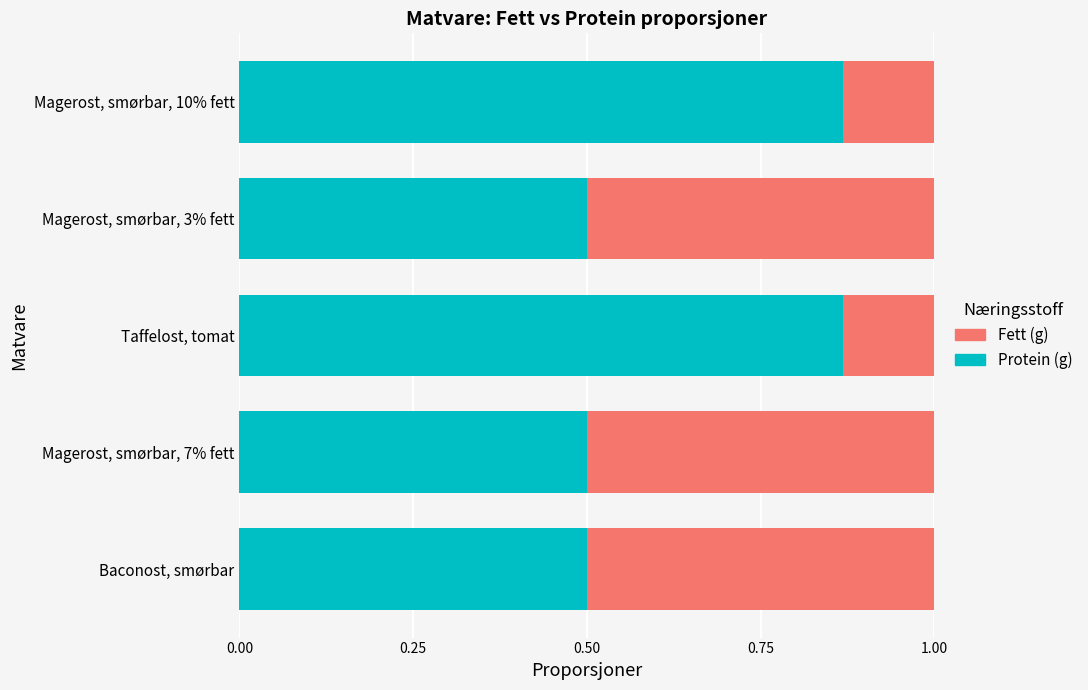

True or false: Protein (g) has a value of 0.5 at Magerost, smørbar, 3% fett.

True